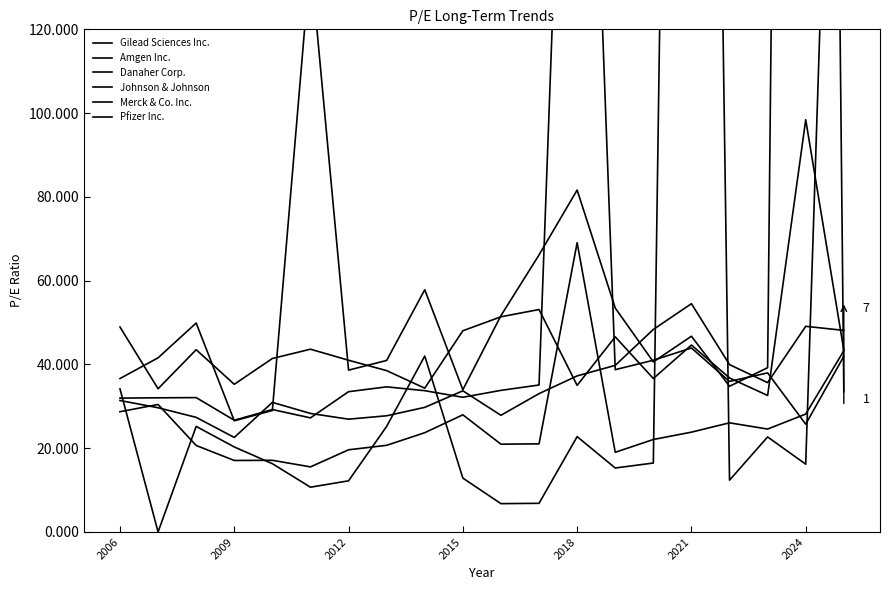

True or false: Merck & Co. Inc. has a value of 26.5 at 2009.

True